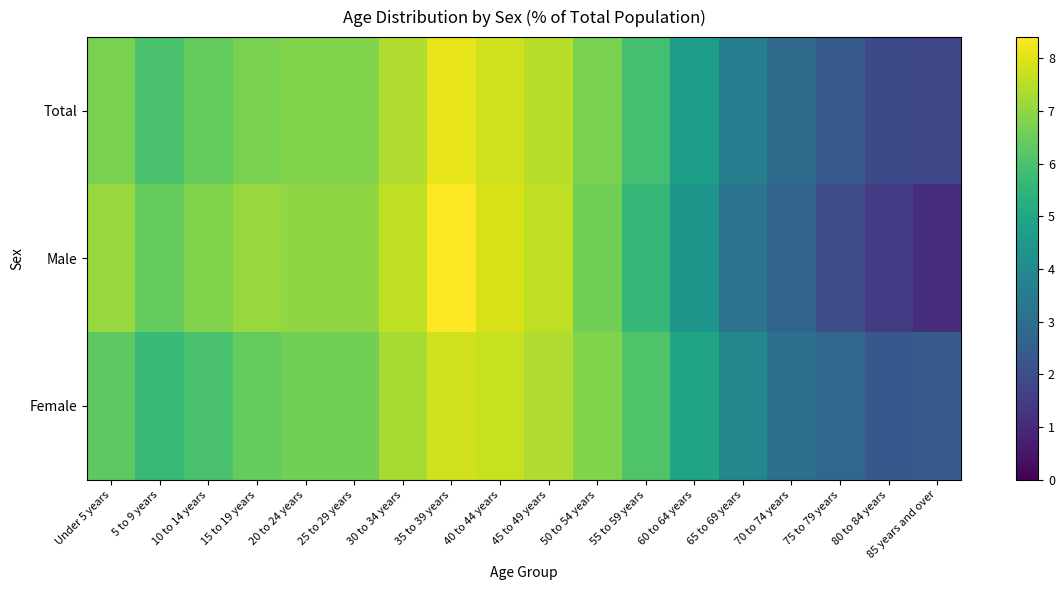

Which series changed the most between 15 to 19 years and 85 years and over?

Male